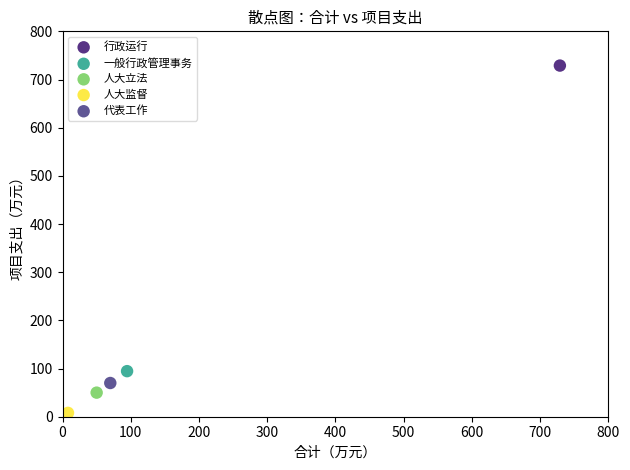

What are all the series names shown in the legend?

行政运行, 一般行政管理事务, 人大立法, 人大监督, 代表工作